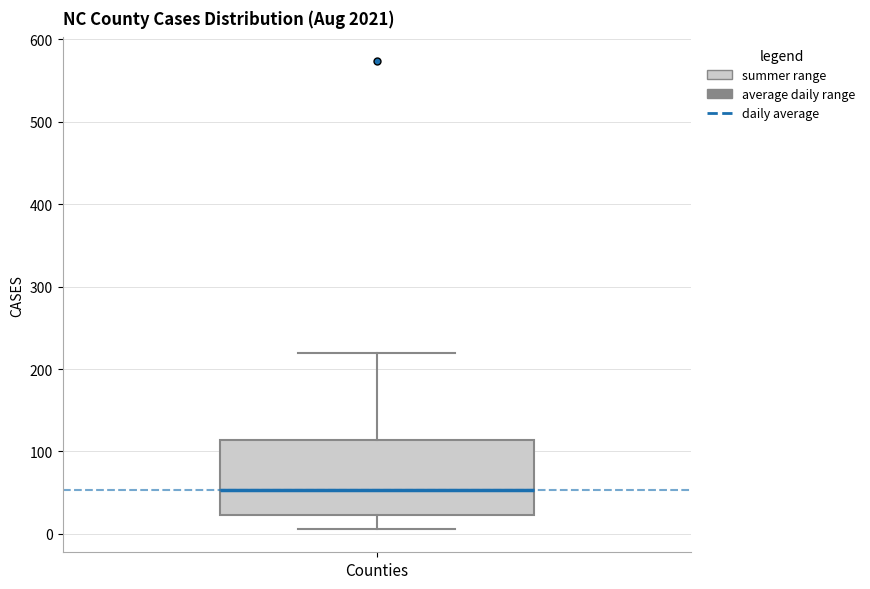

Transcribe this box plot: give where the median line is, the range the box spans, and where the two whiskers end, as read against the y-axis. The values are not printed on the chart, so give them approximately, as read against the axis.

median 50, box 20 to 110, whiskers 10 to 220